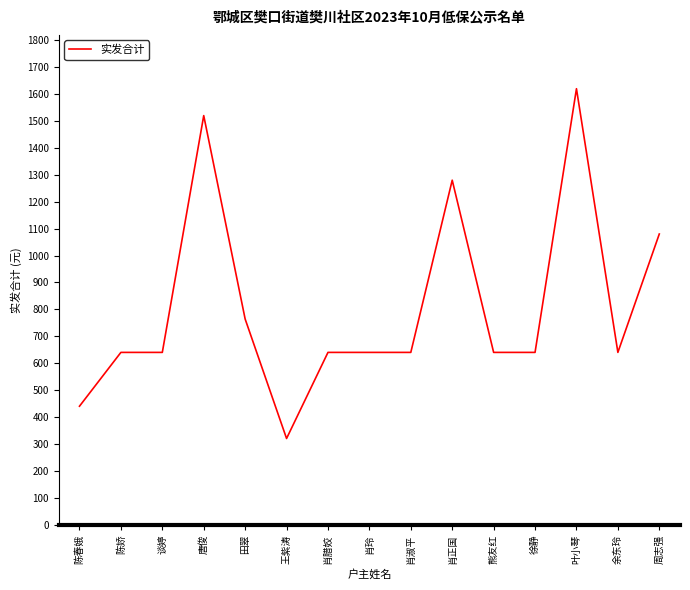

True or false: the data shows 1080 at 周志强.

True